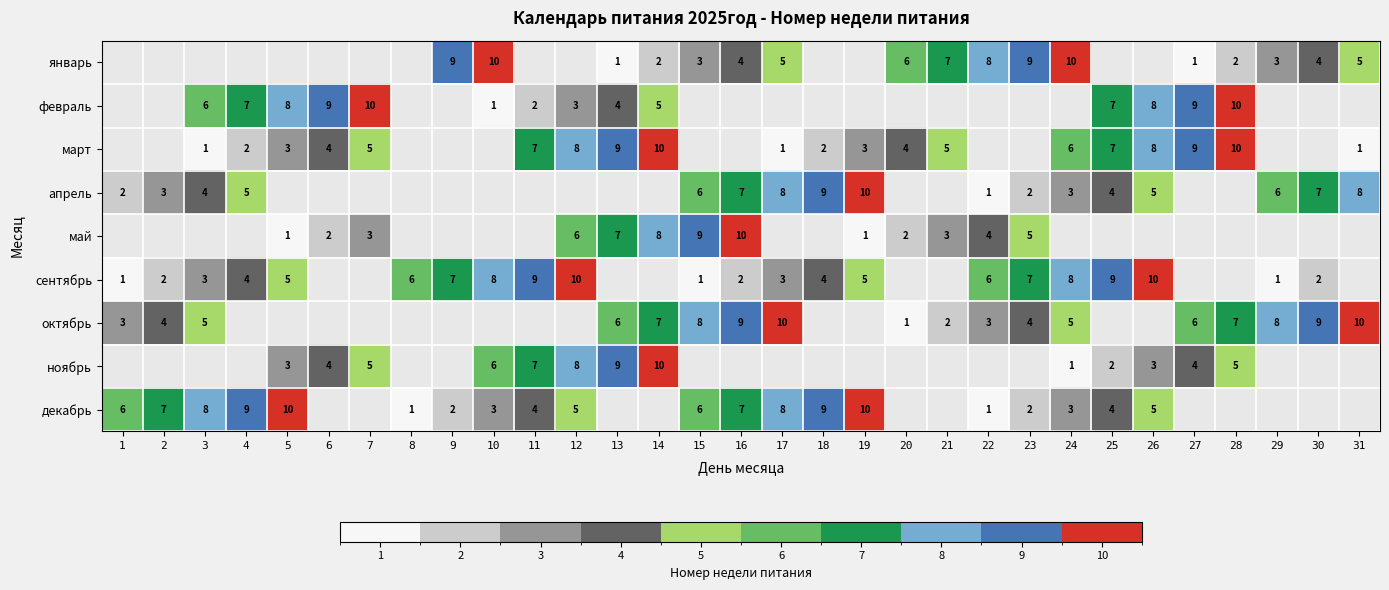

What is the difference between the декабрь values at 22 and 3?

7